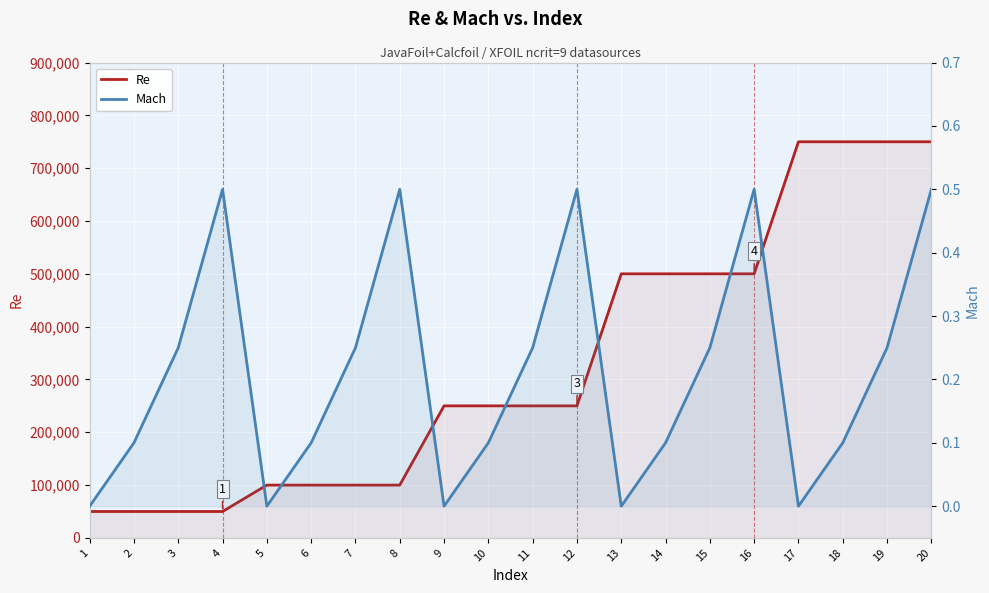

Rank the series by their maximum value, from highest to lowest.

Re, Mach